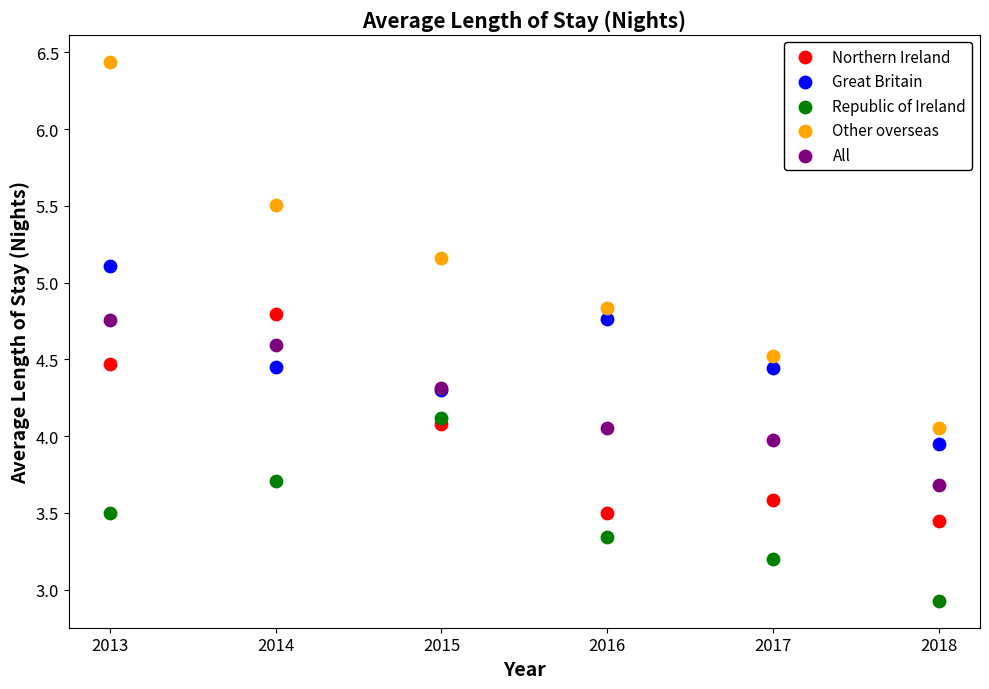

In the Other overseas series, what Y value is closest to 5?

5.2